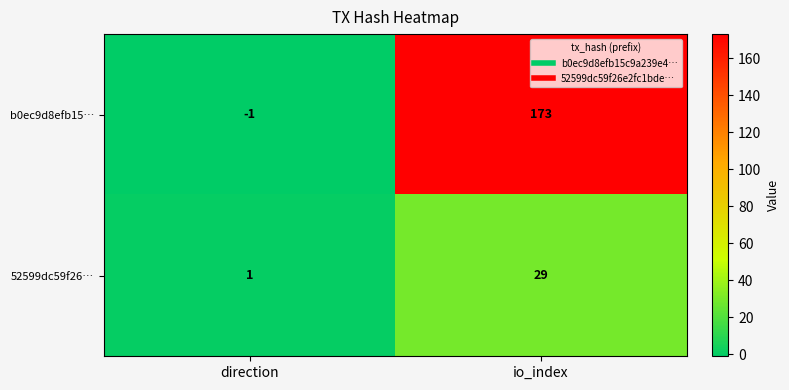

List the series in order of their peak value, highest first.

b0ec9d8efb15…, 52599dc59f26…